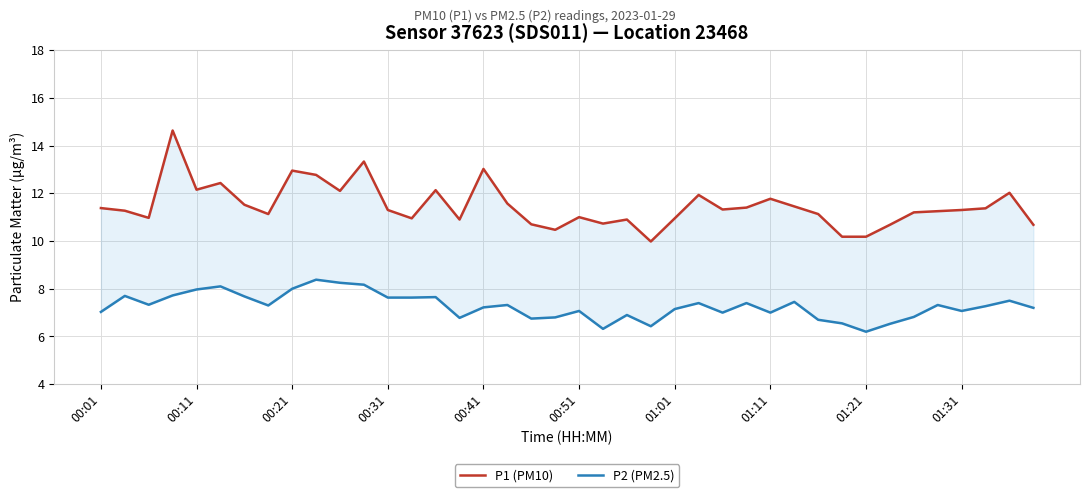

True or false: P2 (PM2.5) has a value of 7.0 at 01:11.

True